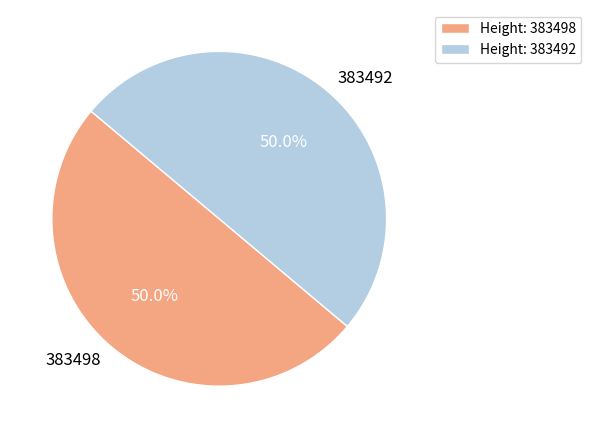

Combined, what portion of the pie is 383492 and 383498?

100.0%